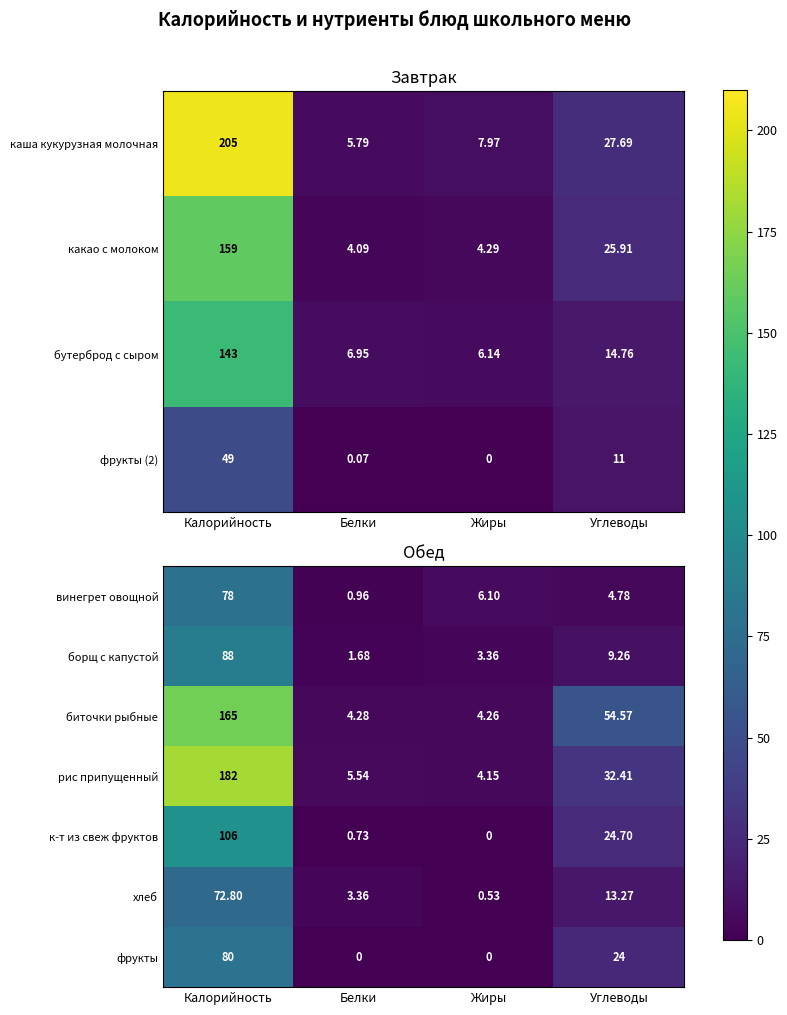

Which category has the lowest value across all series?

Жиры